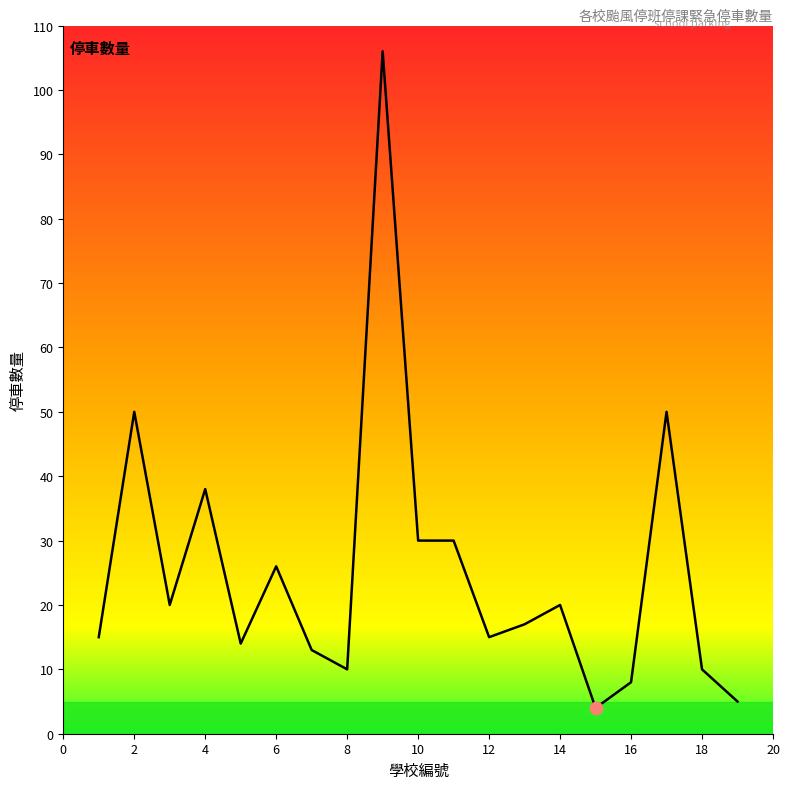

What is the difference between the maximum and minimum values?

102